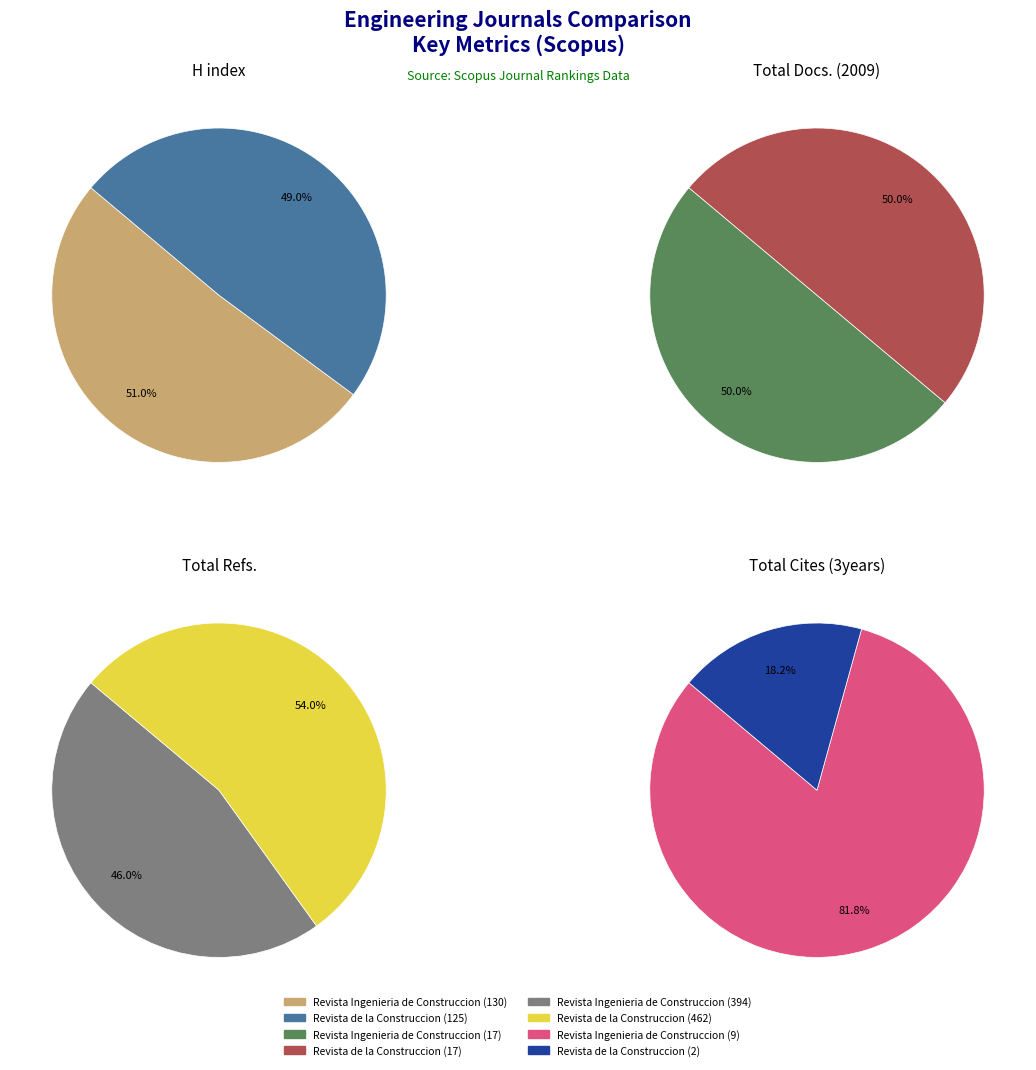

How many slices are in this pie chart?

2